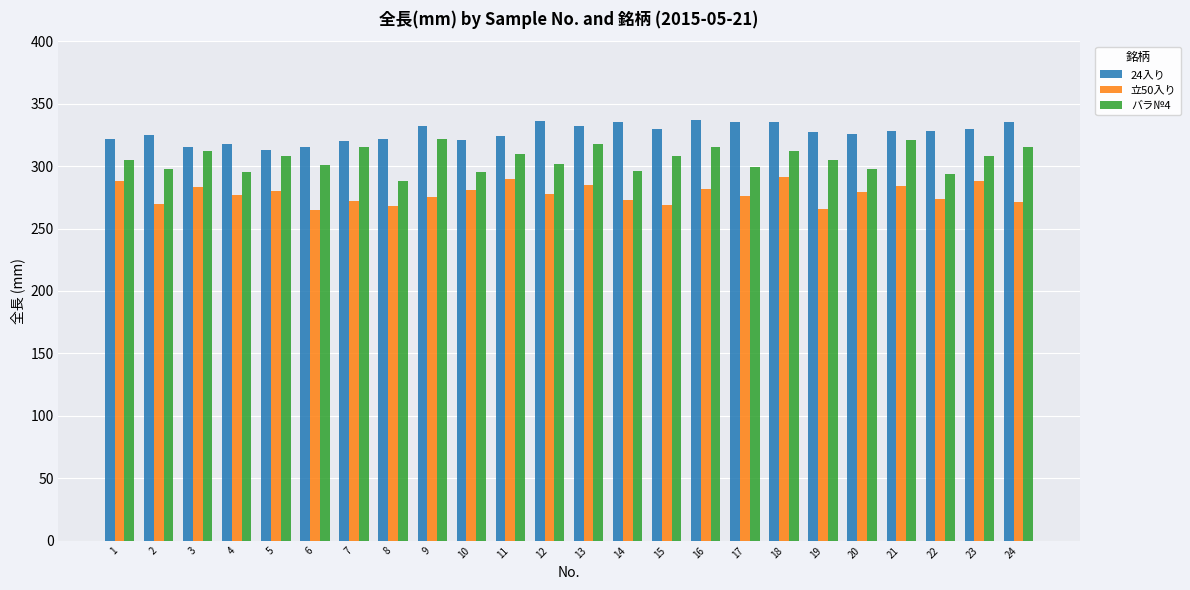

What is the difference between the second highest and second lowest values in the バラ№4 series?

27